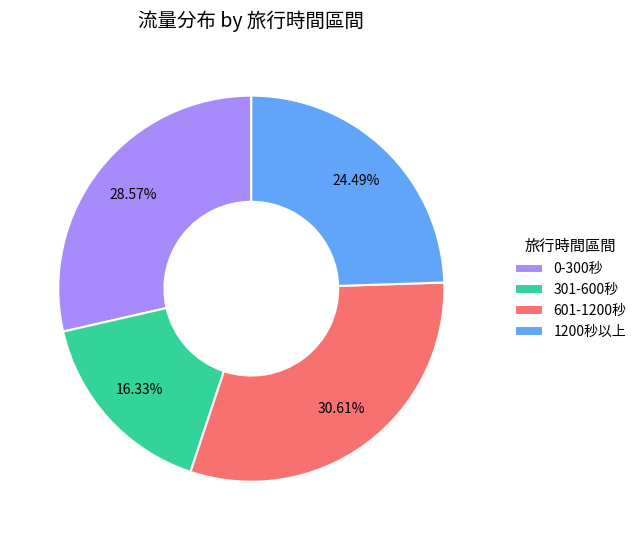

Is there any slice that represents more than half of the pie?

No